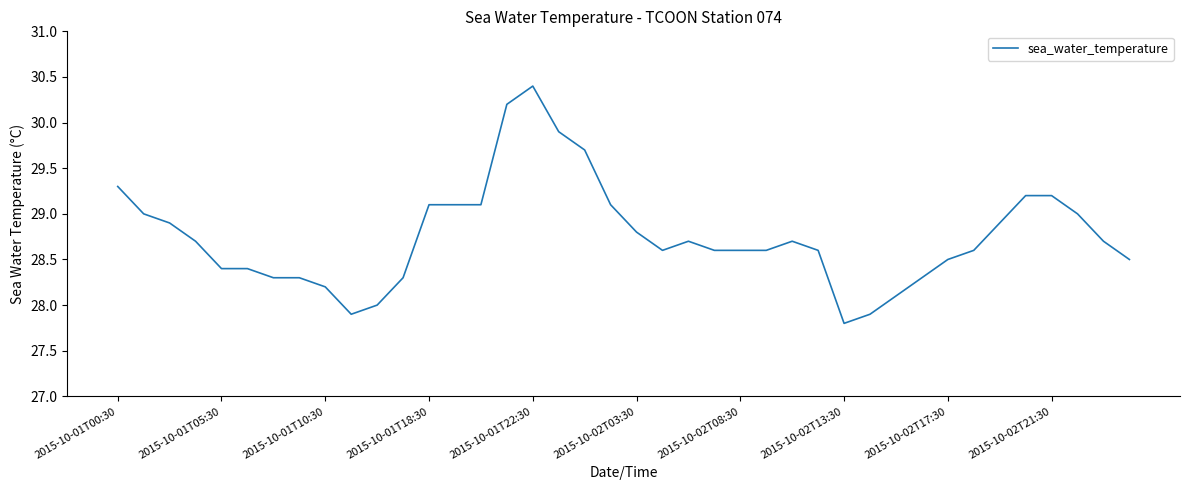

What is the maximum value shown in the chart?

30.4